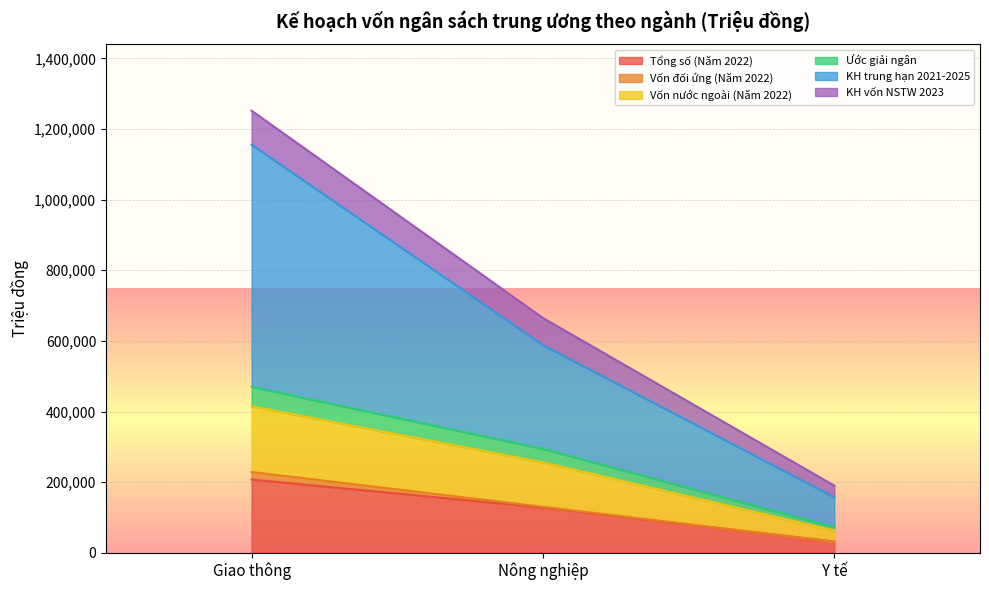

Rank the categories by Tổng số (Năm 2022) value from lowest to highest.

Y tế, Nông nghiệp, Giao thông